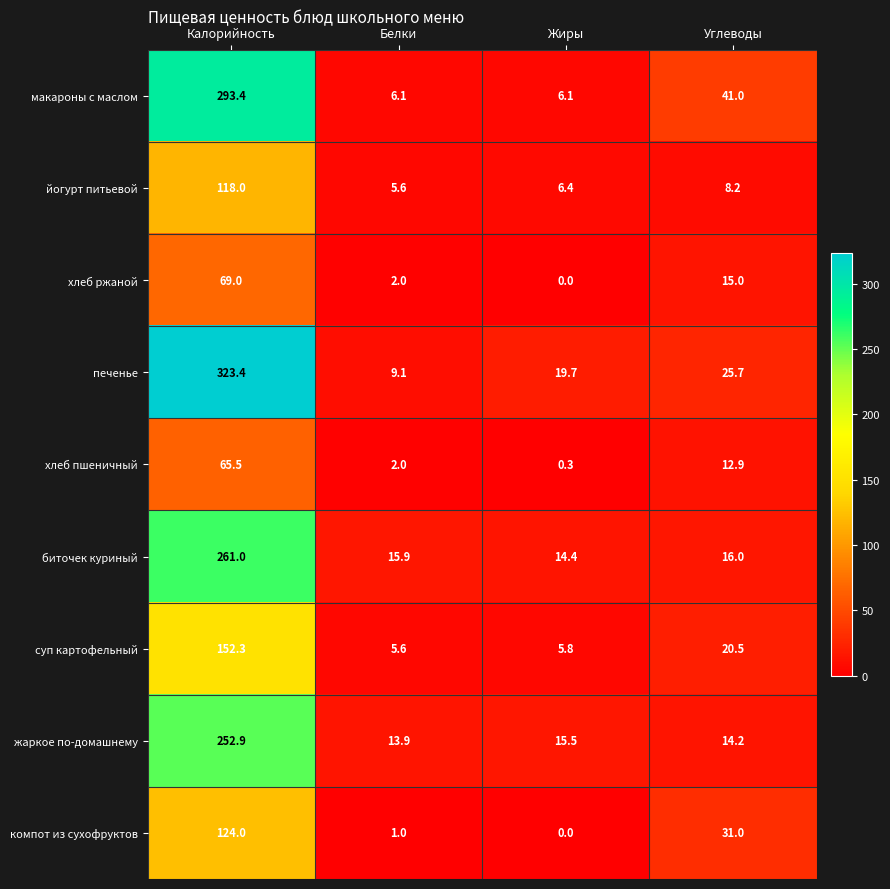

At which label does компот из сухофруктов first exceed 31?

Калорийность